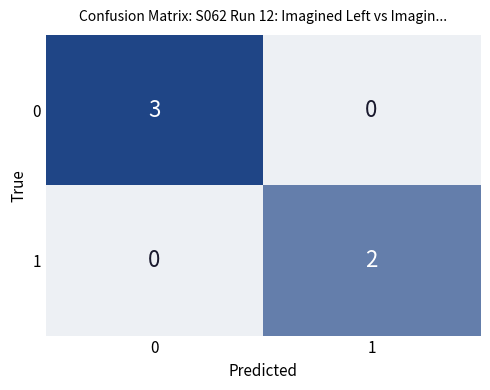

At how many categories does at least one series exceed 1?

2